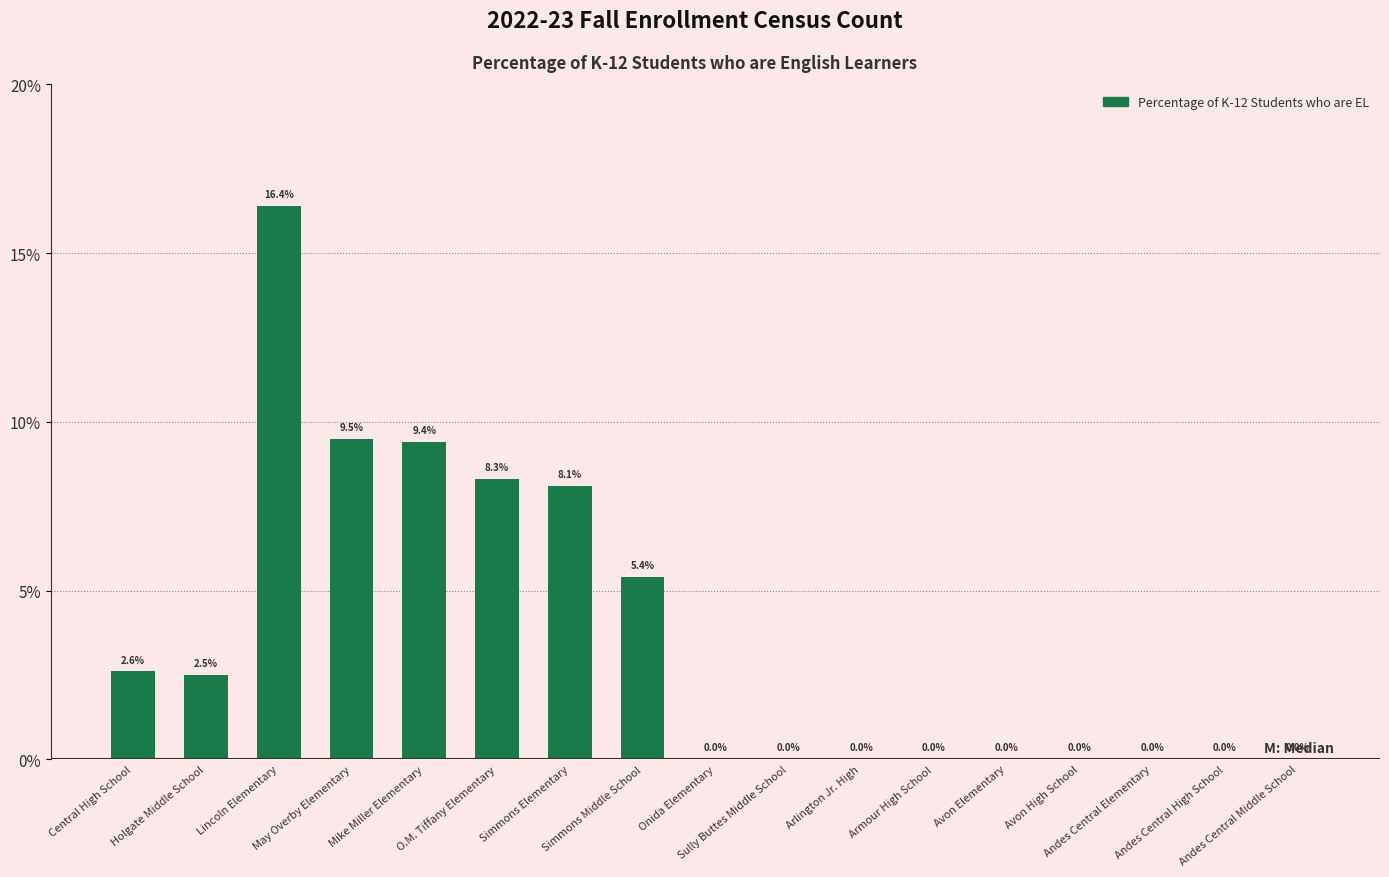

List the labels in order of value, smallest first.

Onida Elementary, Sully Buttes Middle School, Arlington Jr. High, Armour High School, Avon Elementary, Avon High School, Andes Central Elementary, Andes Central High School, Andes Central Middle School, Holgate Middle School, Central High School, Simmons Middle School, Simmons Elementary, O.M. Tiffany Elementary, Mike Miller Elementary, May Overby Elementary, Lincoln Elementary